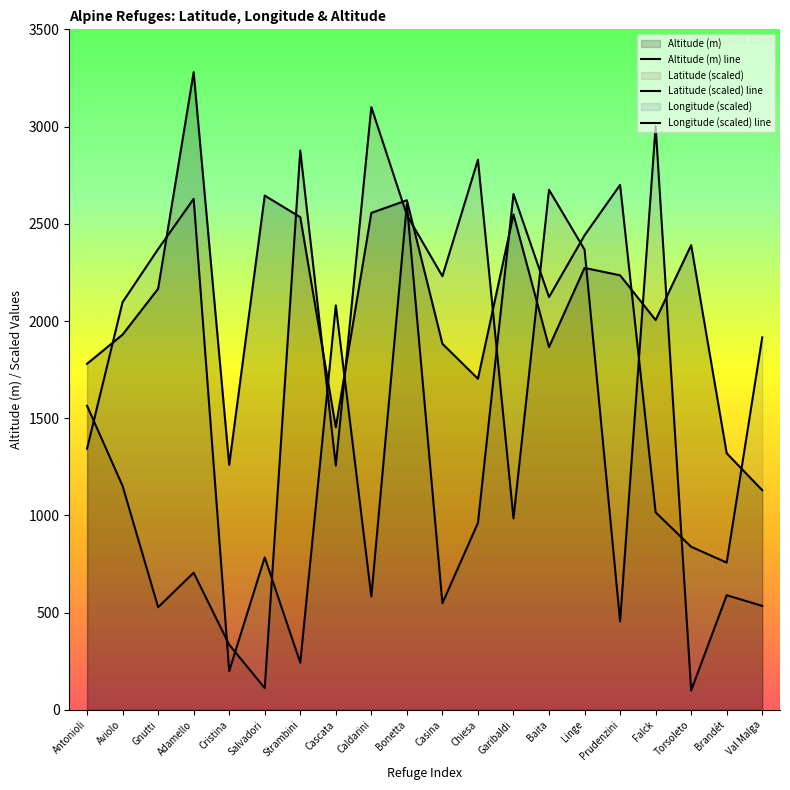

What is the difference between the maximum and minimum values in the Latitude (scaled) line series?

3000.0